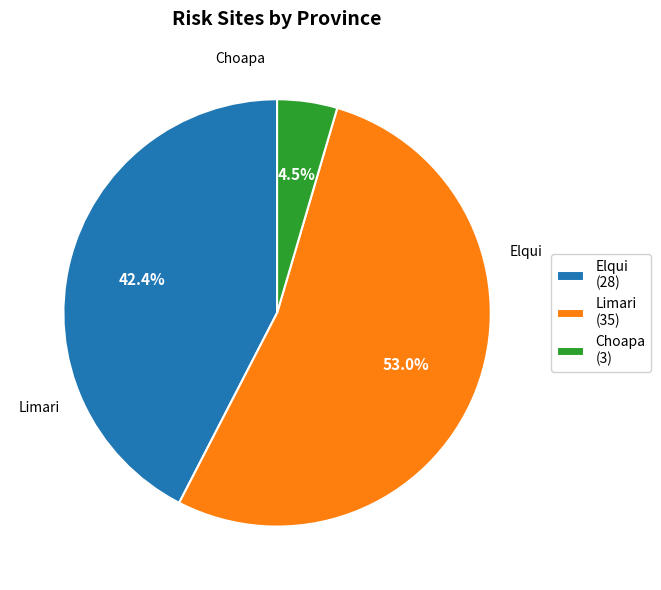

Approximately how many times larger is the value at Limari compared to Choapa?

11.7